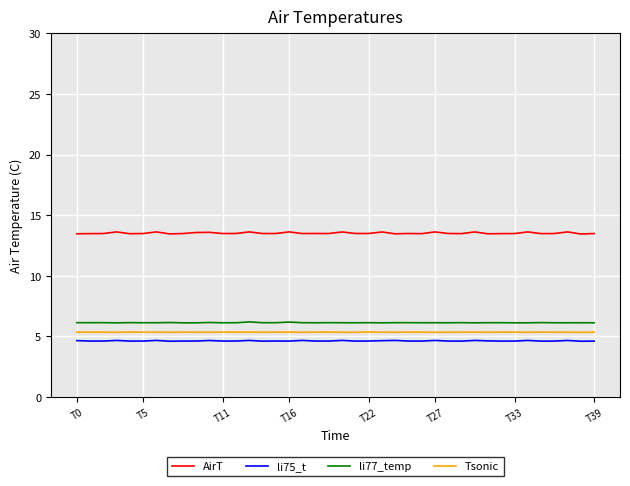

What is the lowest value of the li77_temp series?

6.1